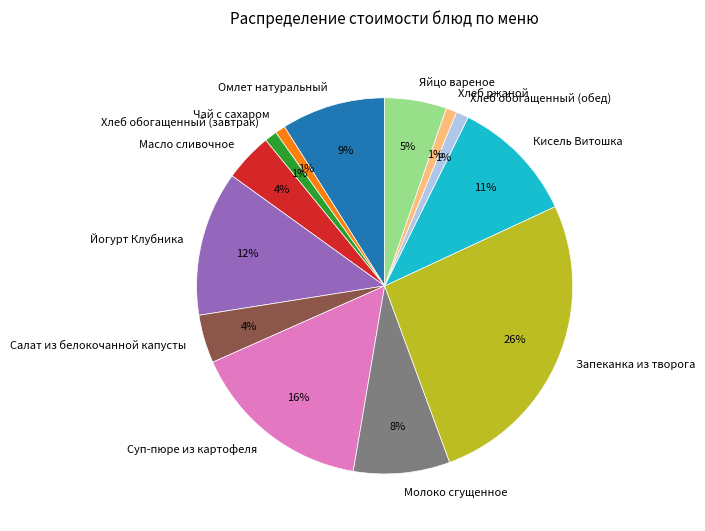

True or false: Хлеб обогащенный (завтрак) accounts for 11% of the total.

False